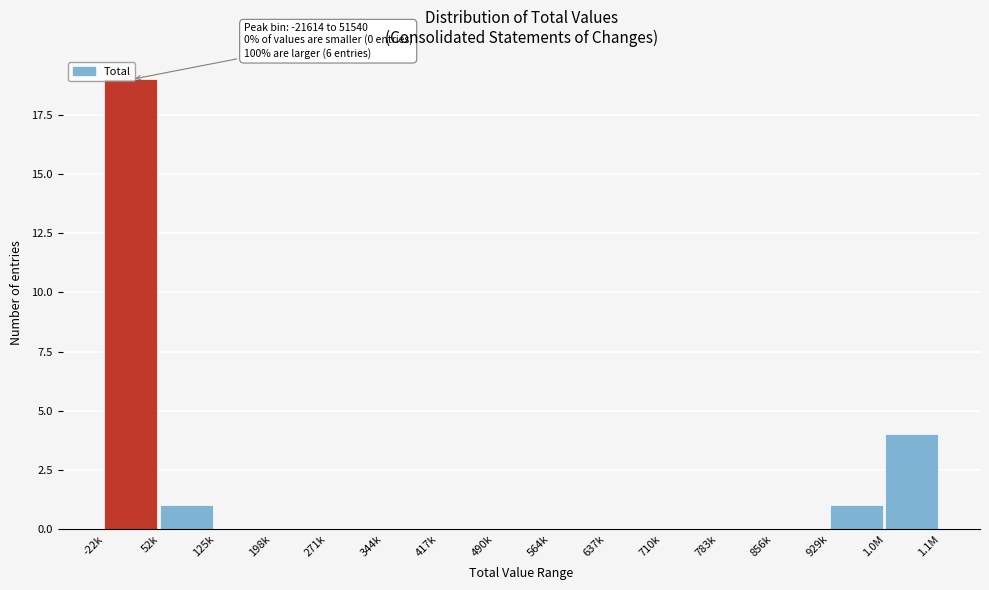

Which category has the highest value across all series?

-22k